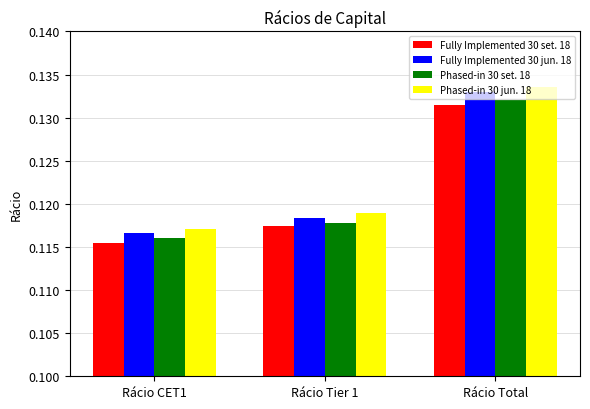

List the labels in order of Phased-in 30 set. 18 value, smallest first.

Rácio CET1, Rácio Tier 1, Rácio Total